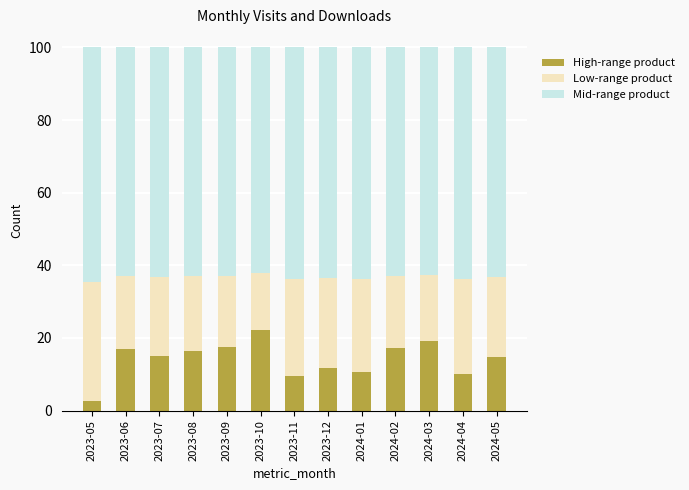

Which category has the lowest value in the High-range product series?

2023-05